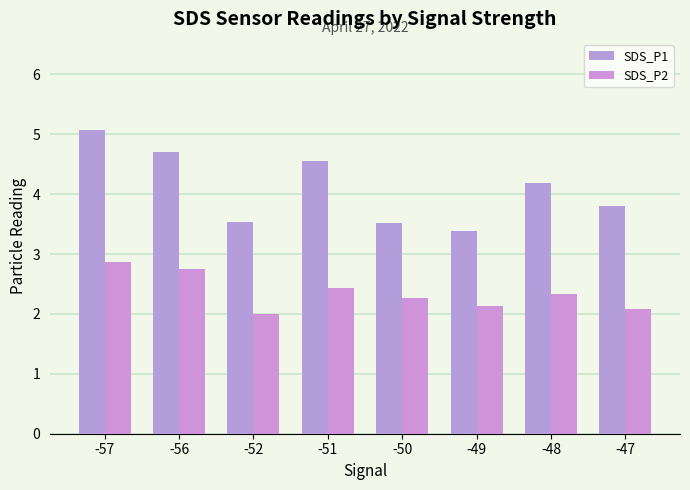

The SDS_P2 series shows 2.0 at -52. True or false?

True